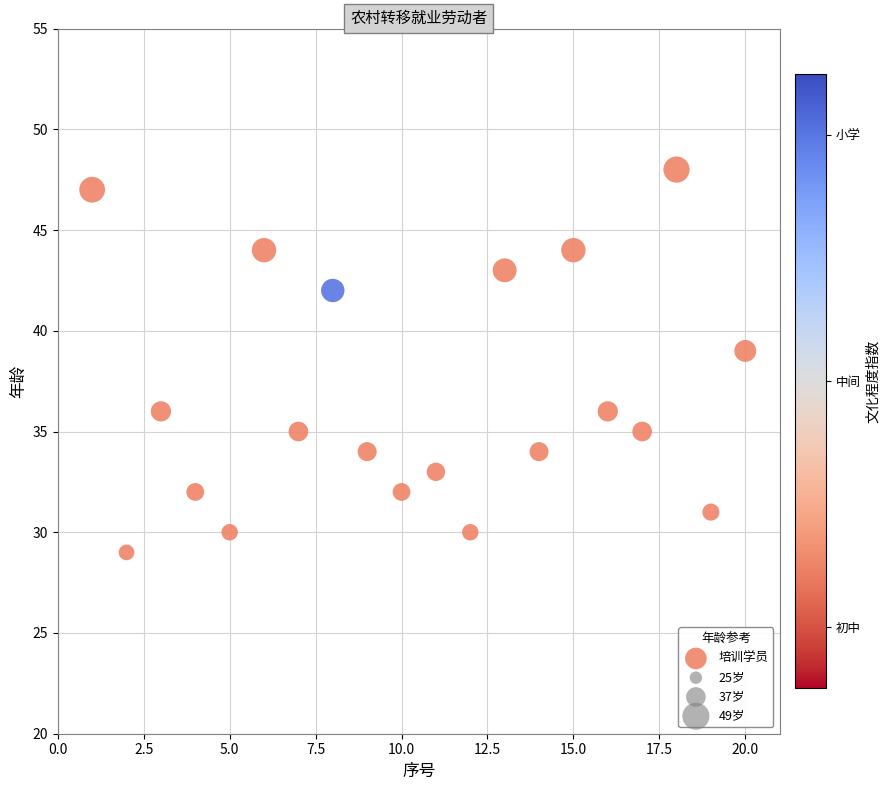

What Y value in the scatter plot is closest to 38?

39